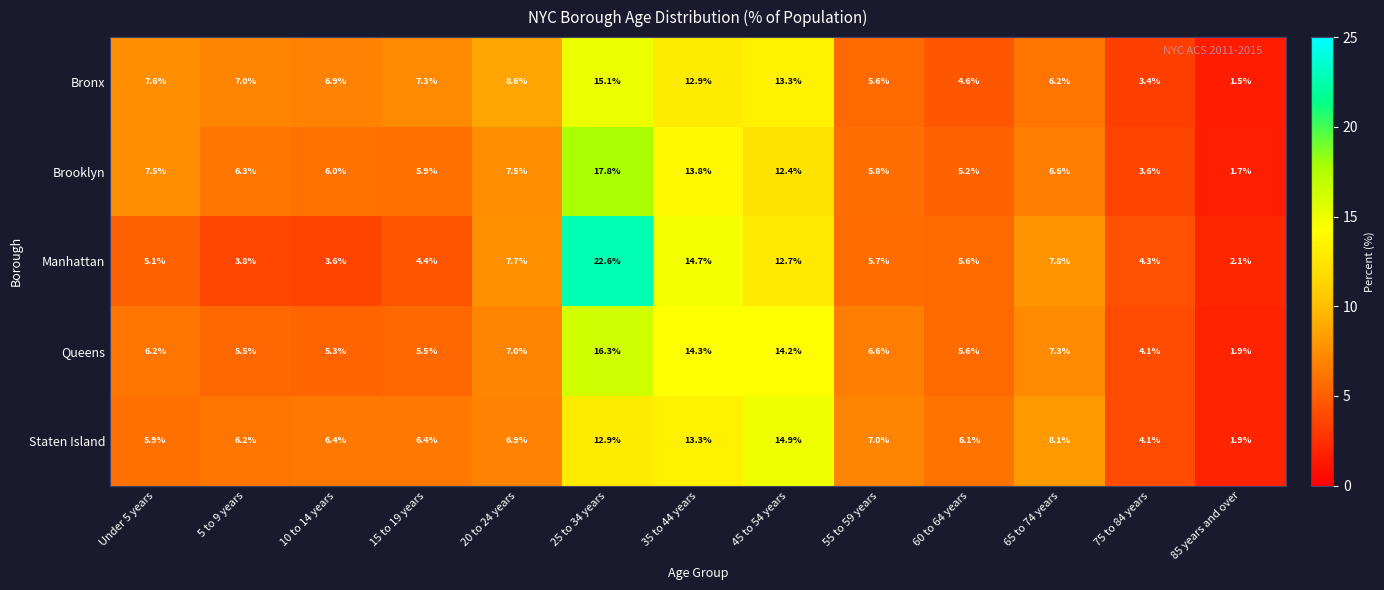

What is the sum of the Staten Island values at Under 5 years and 75 to 84 years?

10.0